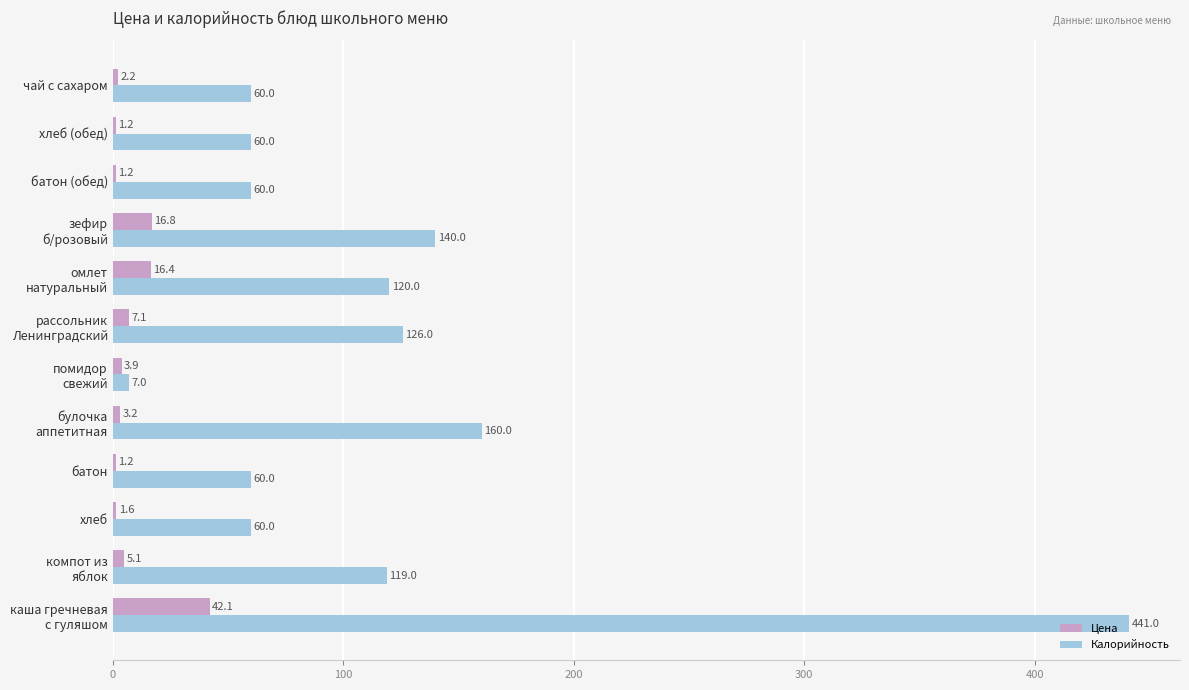

Which series has the largest total across all categories?

Калорийность